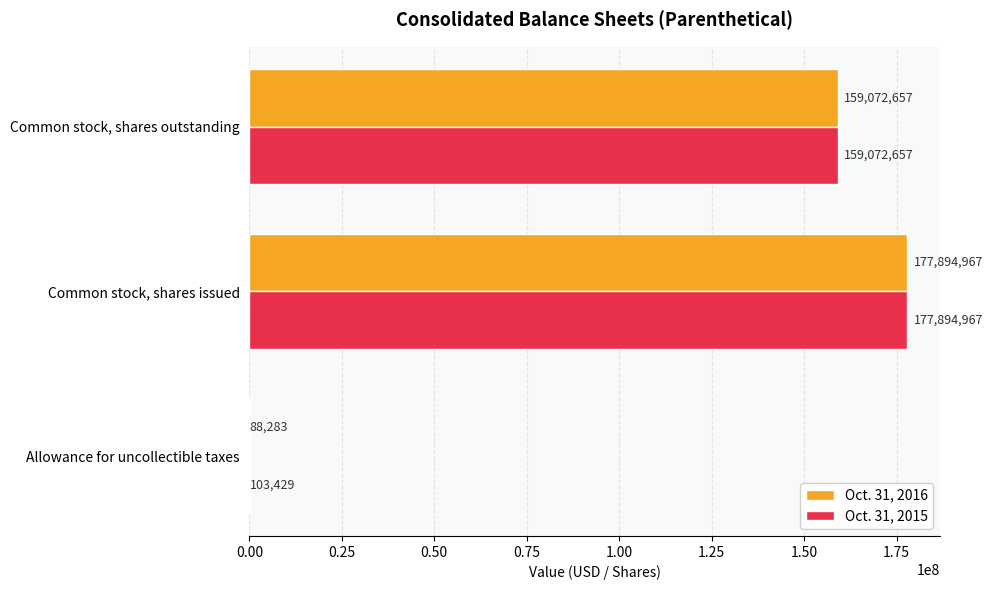

The Oct. 31, 2016 series shows 279818652 at Common stock, shares outstanding. True or false?

False